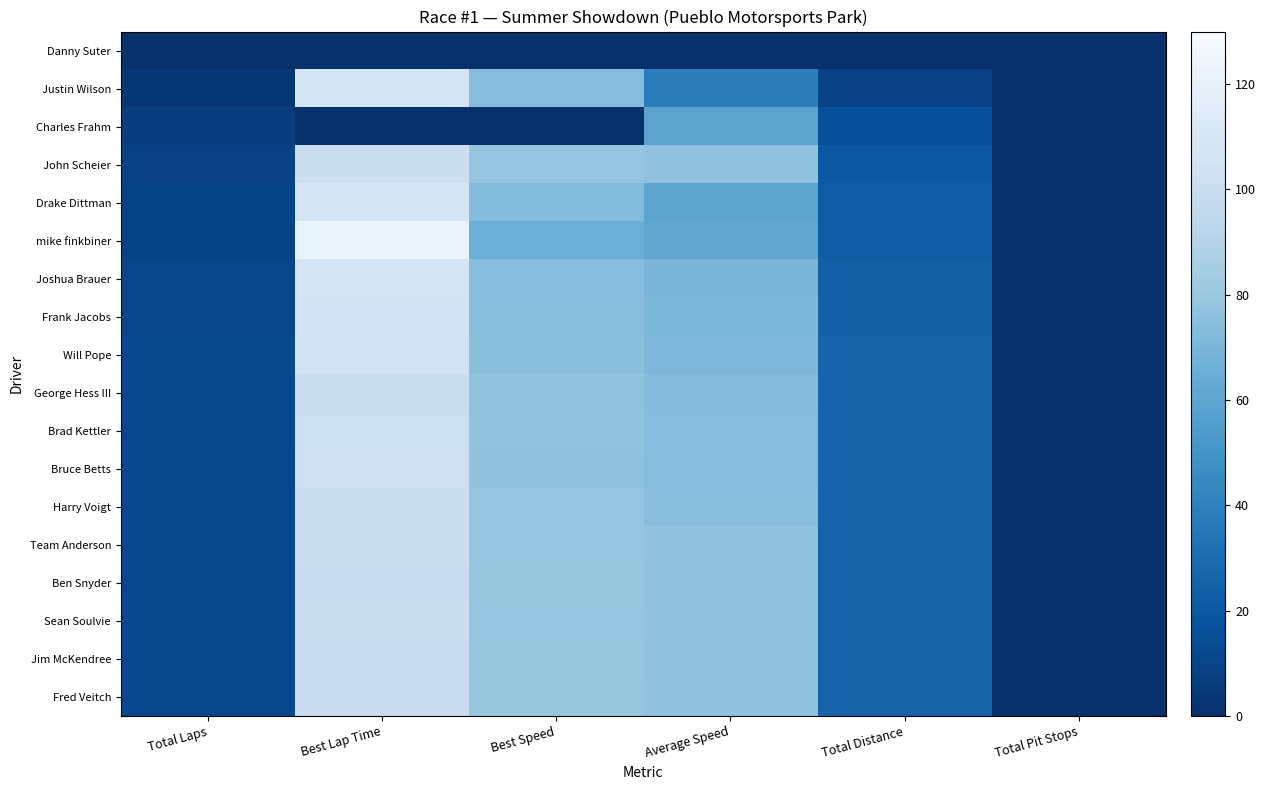

What is the total value across all series at Total Distance?

400.4